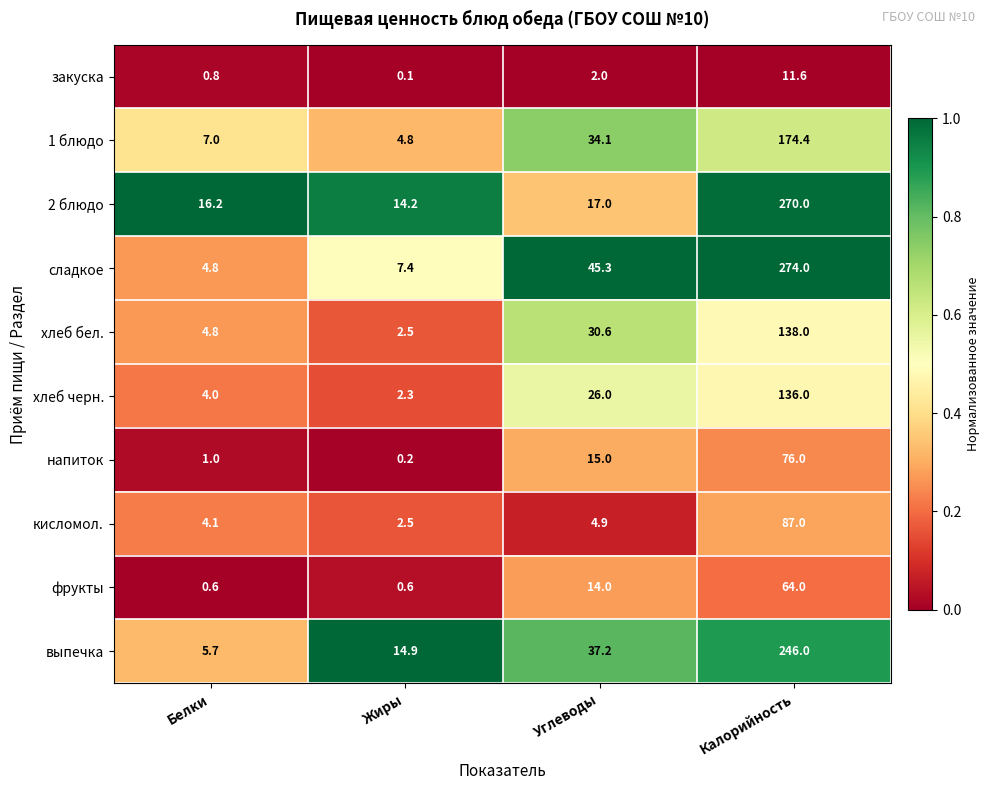

What is the average value of the хлеб бел. series?

44.0